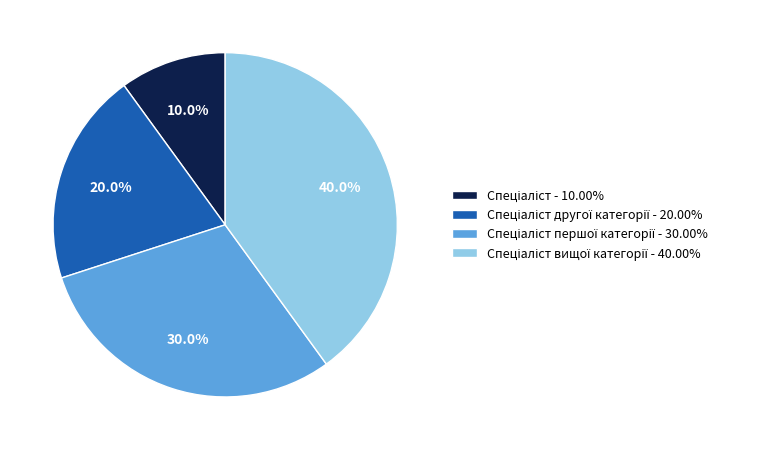

Is there a majority slice in this chart?

No